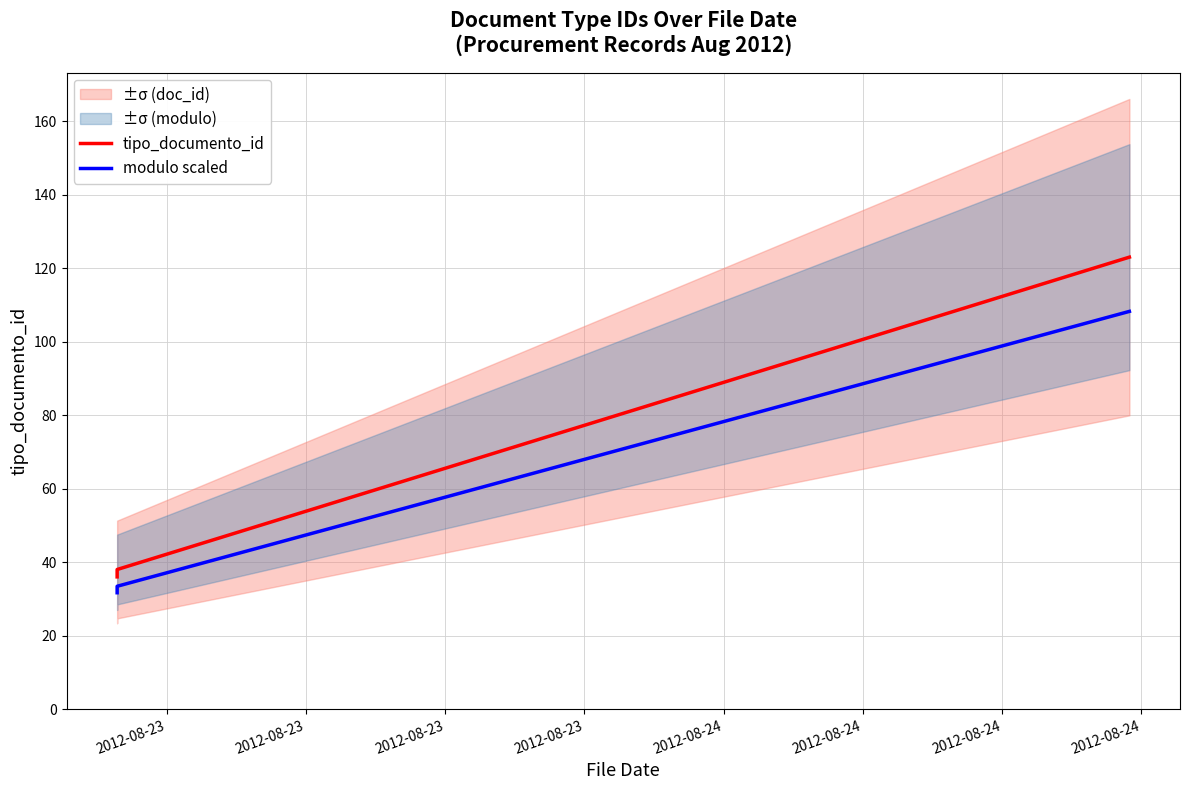

Which series has the largest total across all categories?

tipo_documento_id